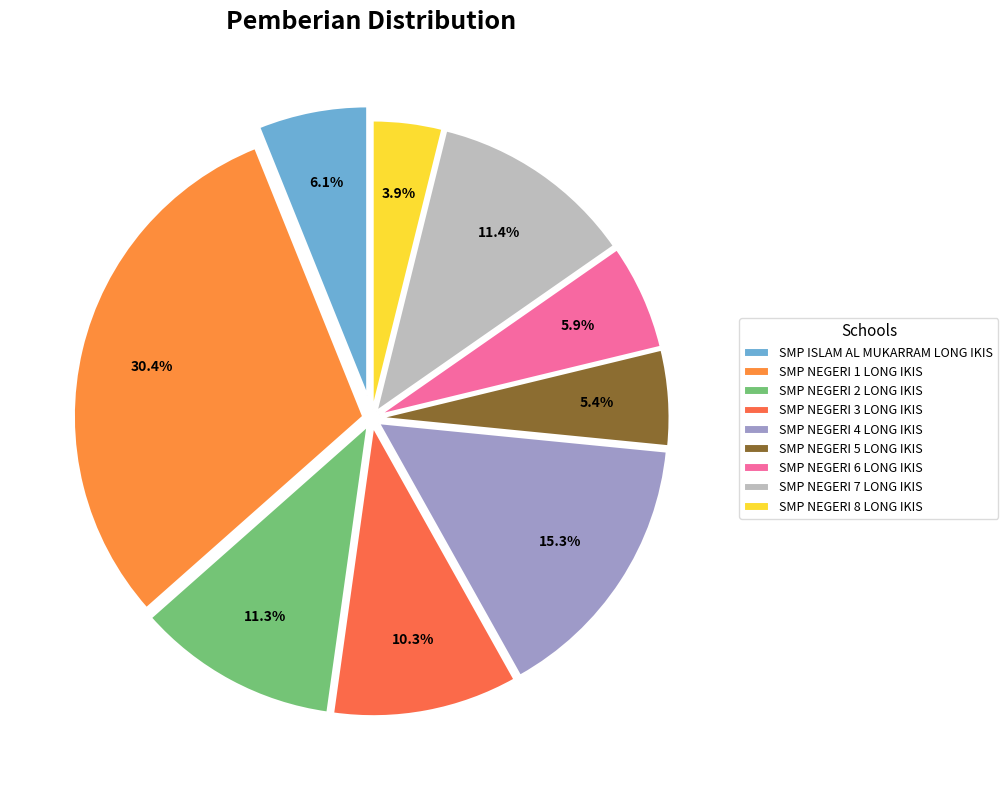

Is there a majority slice in this chart?

No